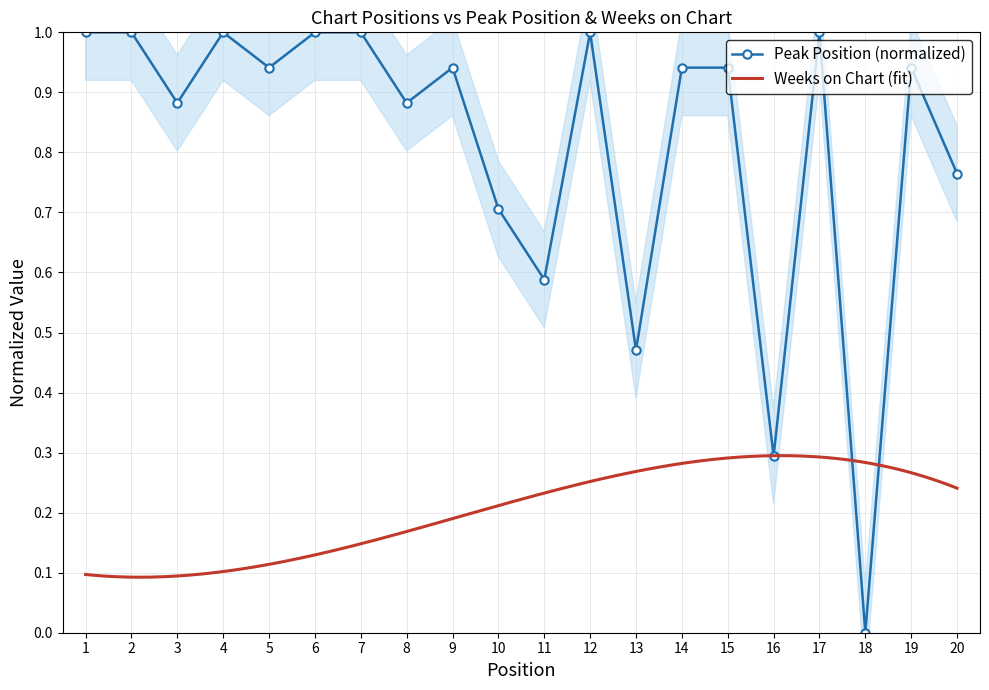

What is the approximate value at 4?

1.0